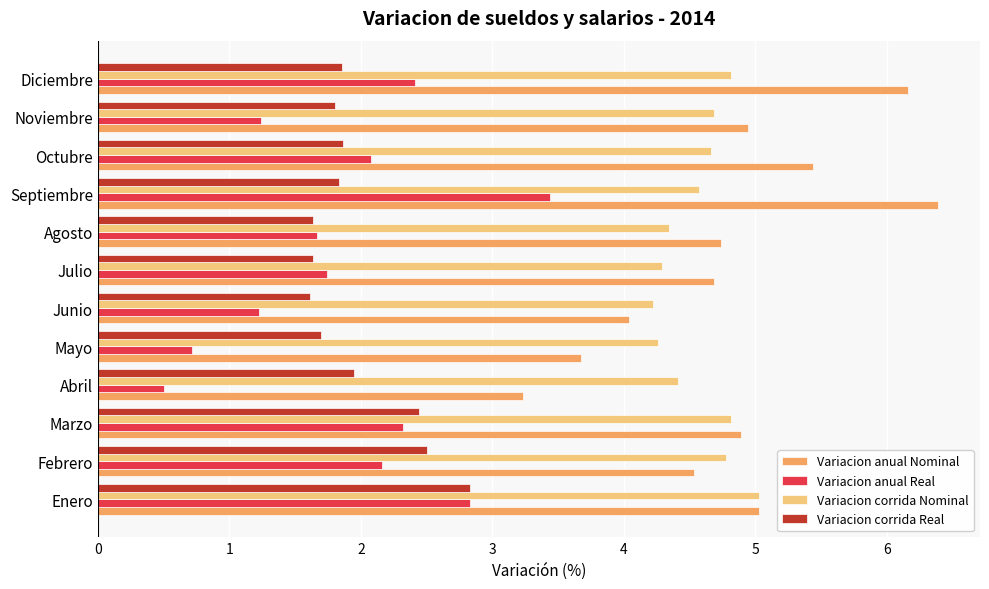

What are all the series names shown in the legend?

Variacion anual Nominal, Variacion anual Real, Variacion corrida Nominal, Variacion corrida Real